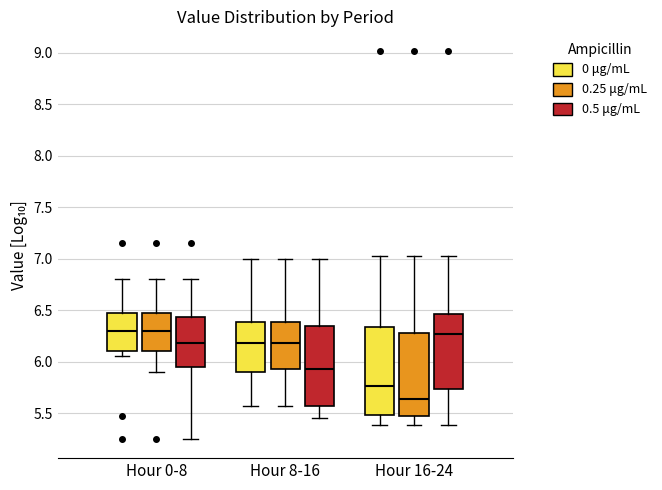

Which box's median line is the lowest?

Hour 16-24 (0.25 μg/mL)